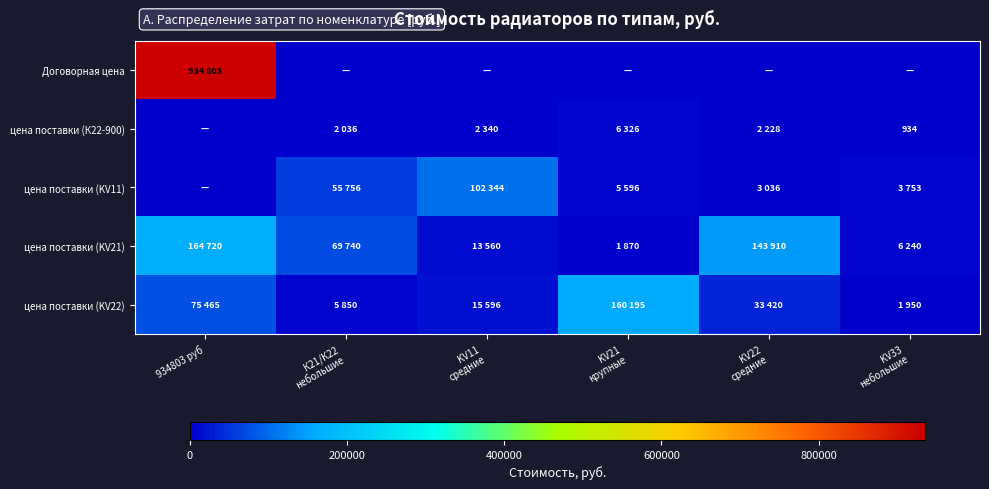

Which series has the largest range (max minus min)?

Договорная цена